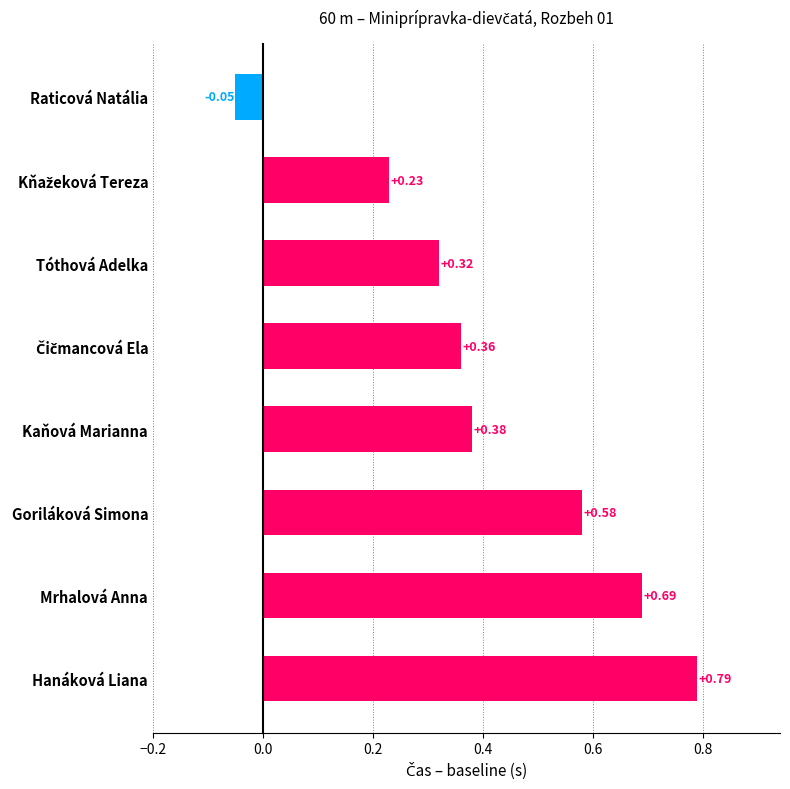

What is the label of the 8th bar from the top?

Hanáková Liana